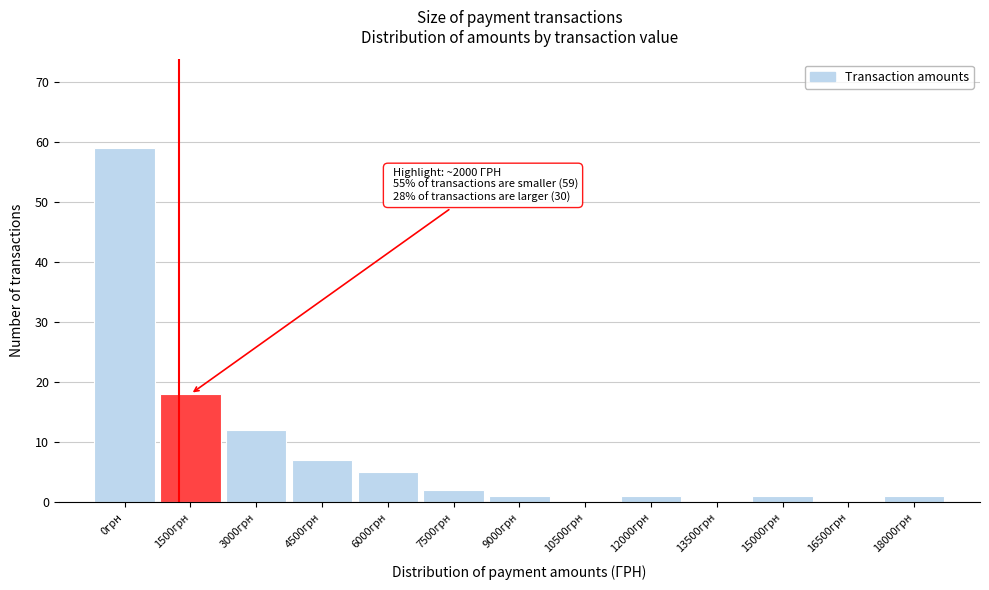

Reading right to left, transcribe all the data shown in this chart.

18000грн=1	16500грн=0	15000грн=1	13500грн=0	12000грн=1	10500грн=0	9000грн=1	7500грн=2	6000грн=5	4500грн=7	3000грн=12	1500грн=18	0грн=59